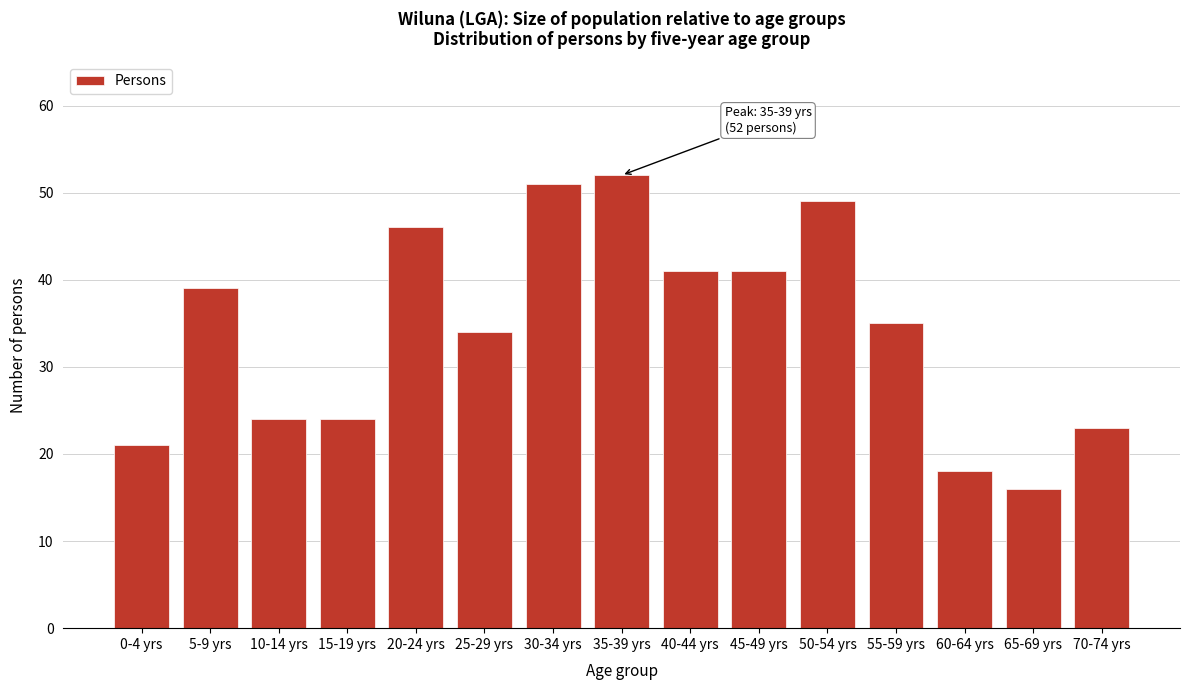

Reading left to right, extract all data points from this chart.

21	39	24	24	46	34	51	52	41	41	49	35	18	16	23